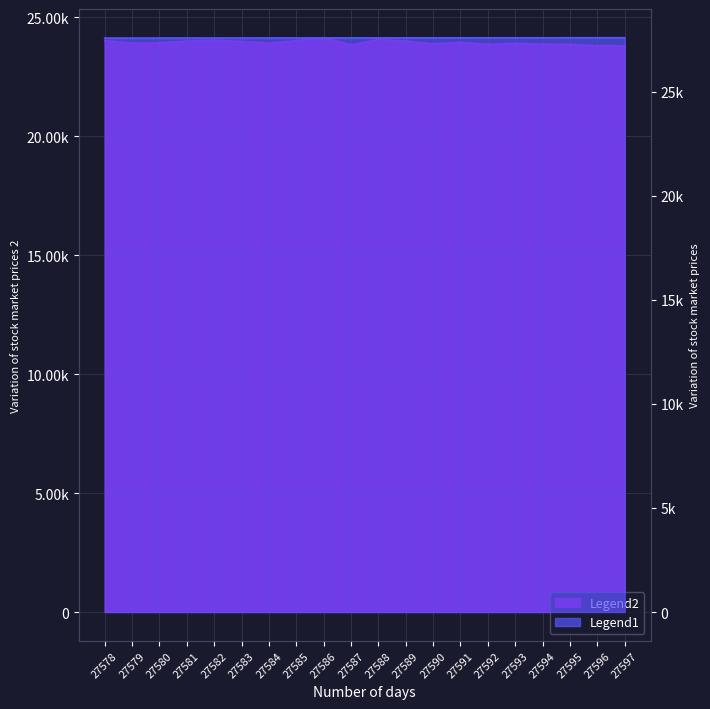

Does the chart have visible grid lines?

Yes